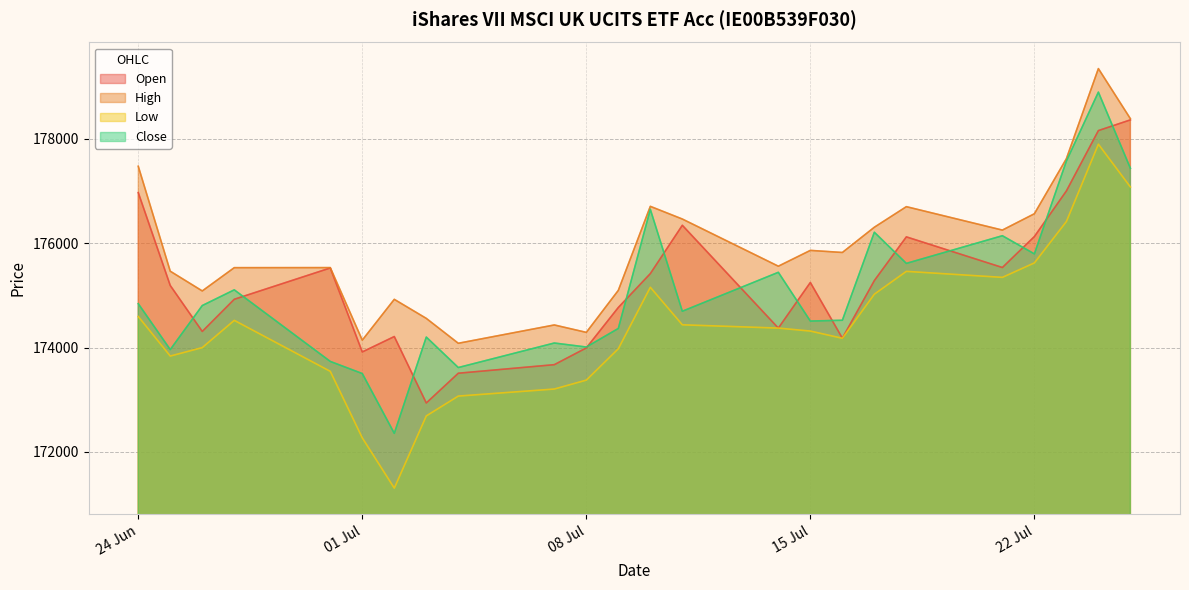

Does the chart have visible grid lines?

Yes